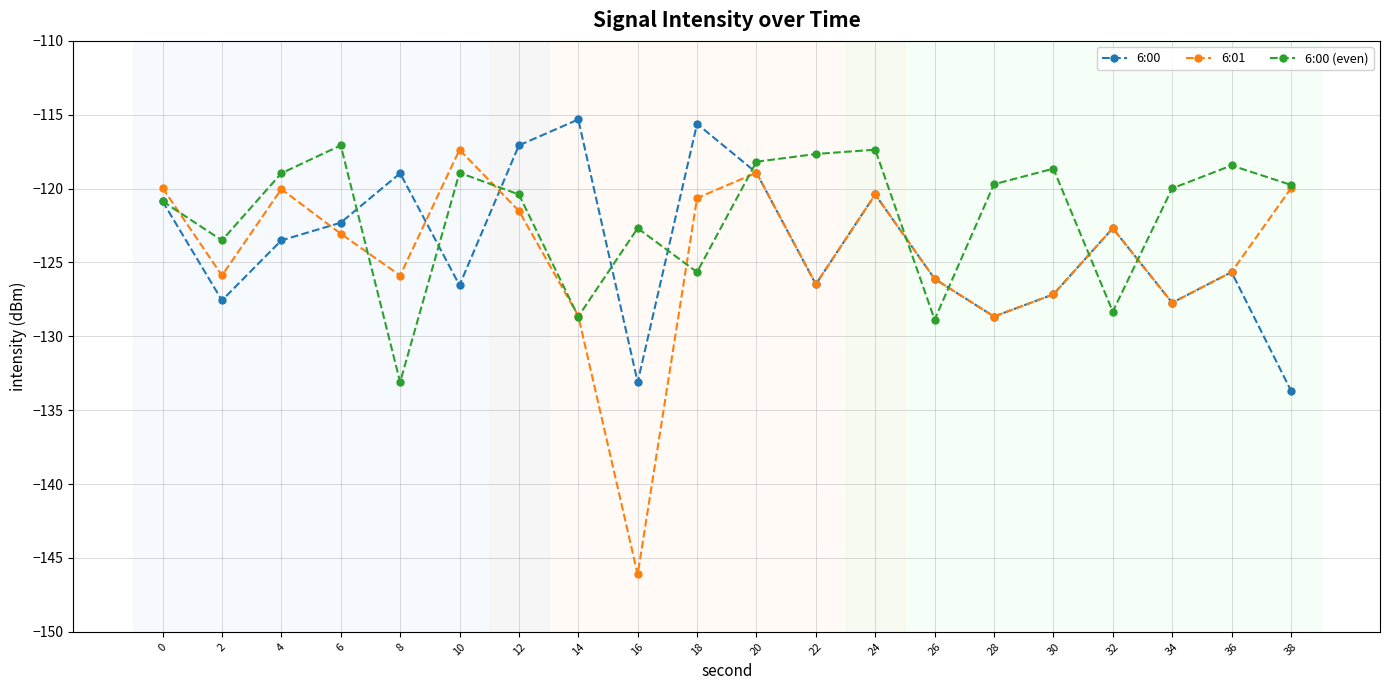

The 6:00 series shows -125.7 at 36. True or false?

True